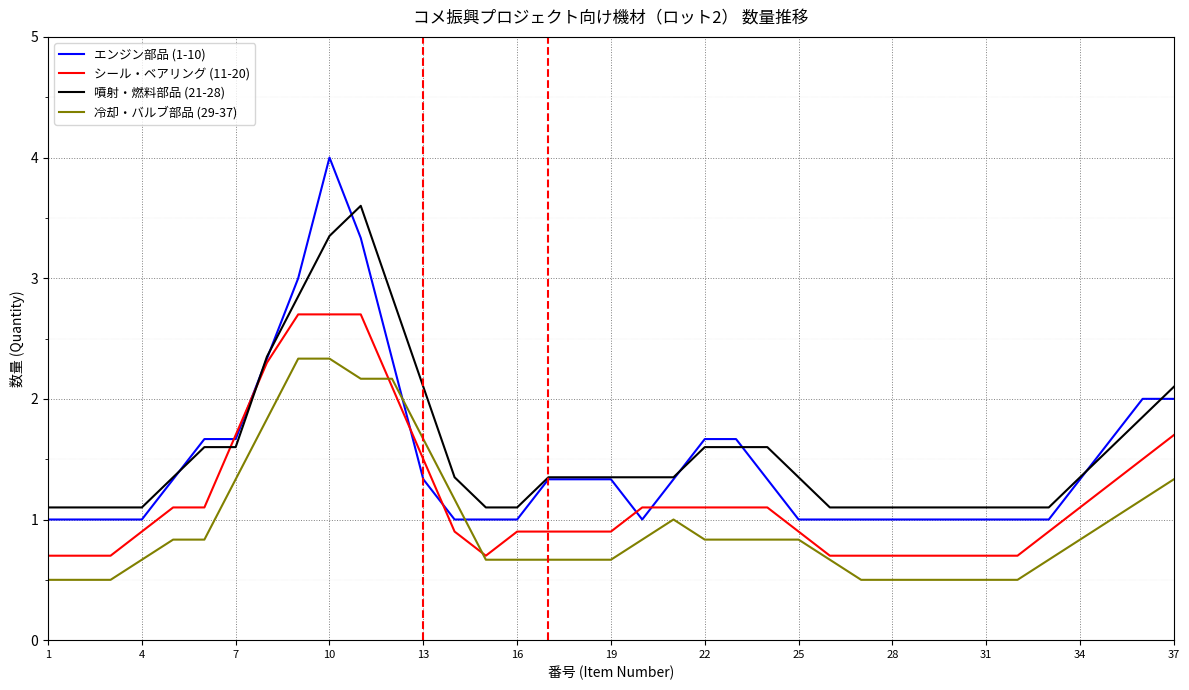

Which series has the widest spread of values?

エンジン部品 (1-10)